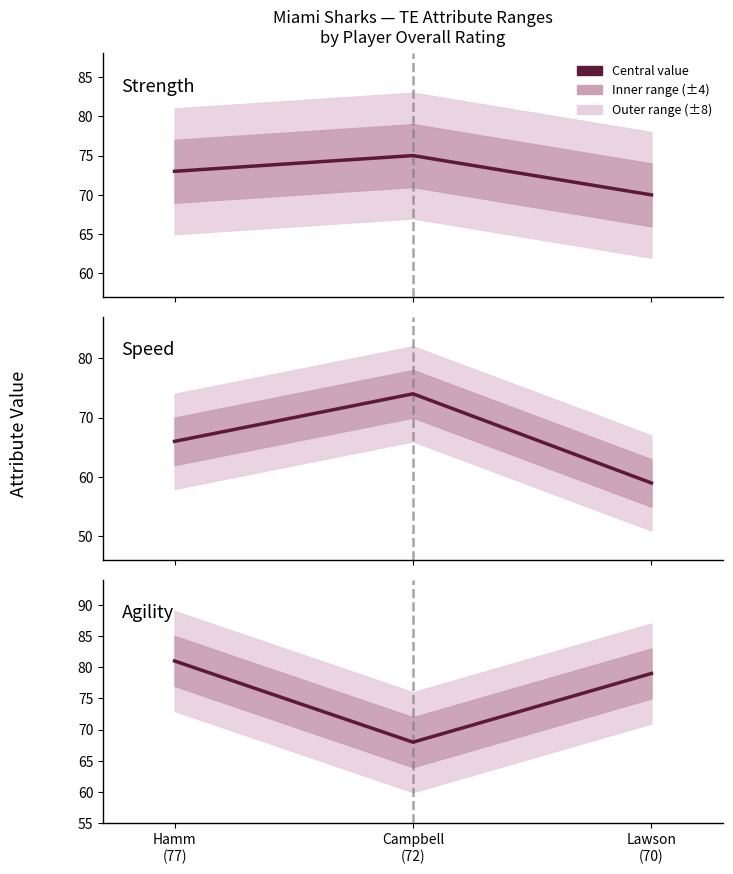

How many data points in Agility are above 79?

1